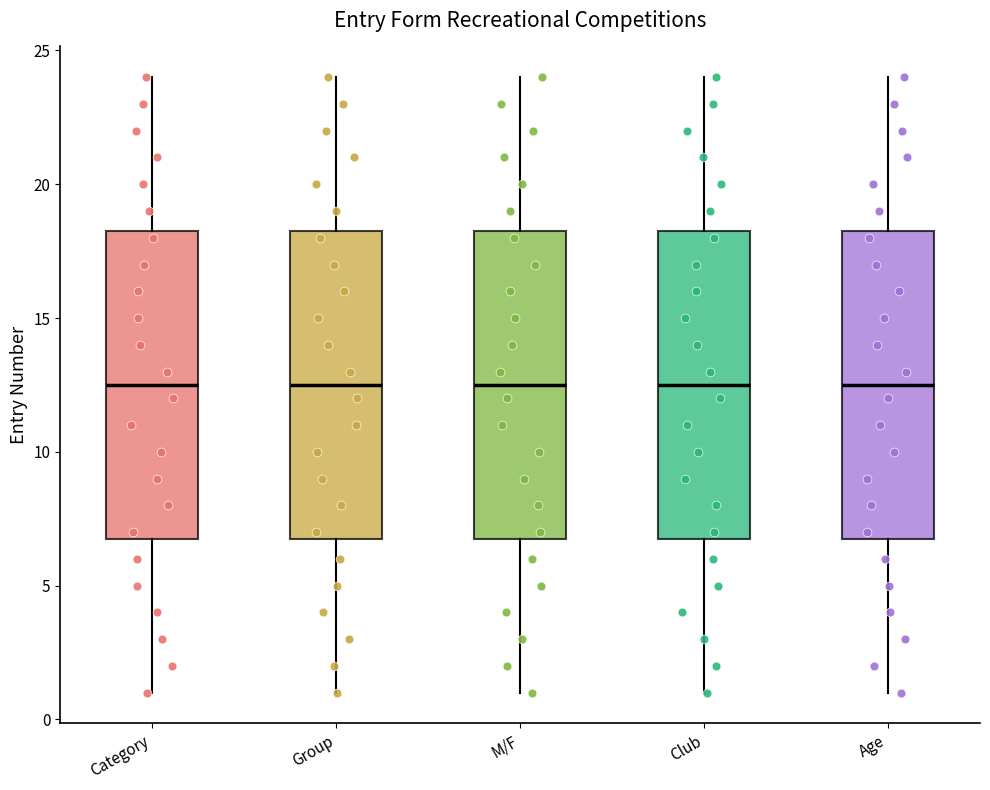

Reading left to right, transcribe this box plot: for each box, give where its median line is, the range the box spans, and where its two whiskers end, as read against the y-axis. The values are not printed on the chart, so give them approximately, as read against the axis.

Category: median 12.5, box 7.0 to 18.5, whiskers 1.0 to 24.0
Group: median 12.5, box 7.0 to 18.5, whiskers 1.0 to 24.0
M/F: median 12.5, box 7.0 to 18.5, whiskers 1.0 to 24.0
Club: median 12.5, box 7.0 to 18.5, whiskers 1.0 to 24.0
Age: median 12.5, box 7.0 to 18.5, whiskers 1.0 to 24.0